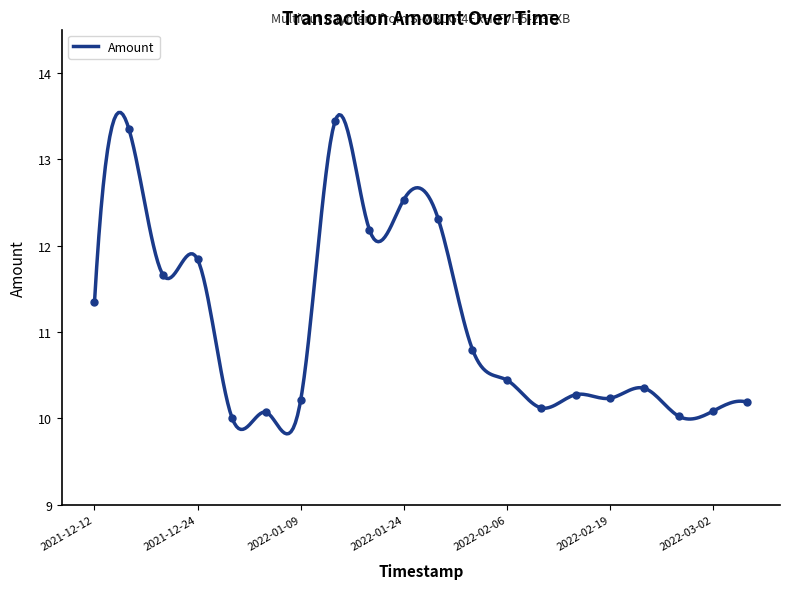

Does the chart have visible grid lines?

No